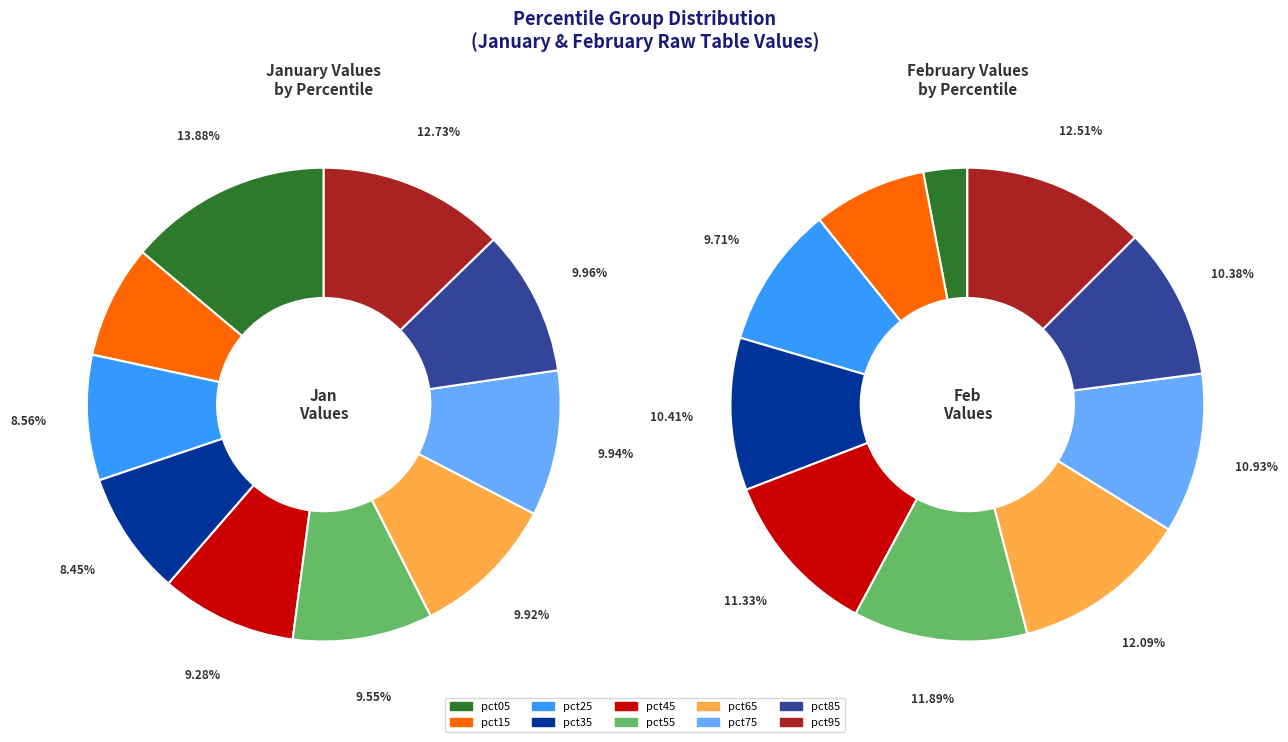

Is there a majority slice in this chart?

No